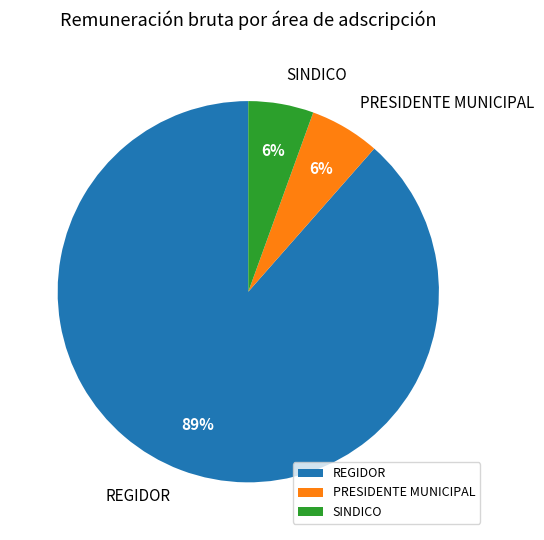

Does REGIDOR represent more than half of the total?

Yes